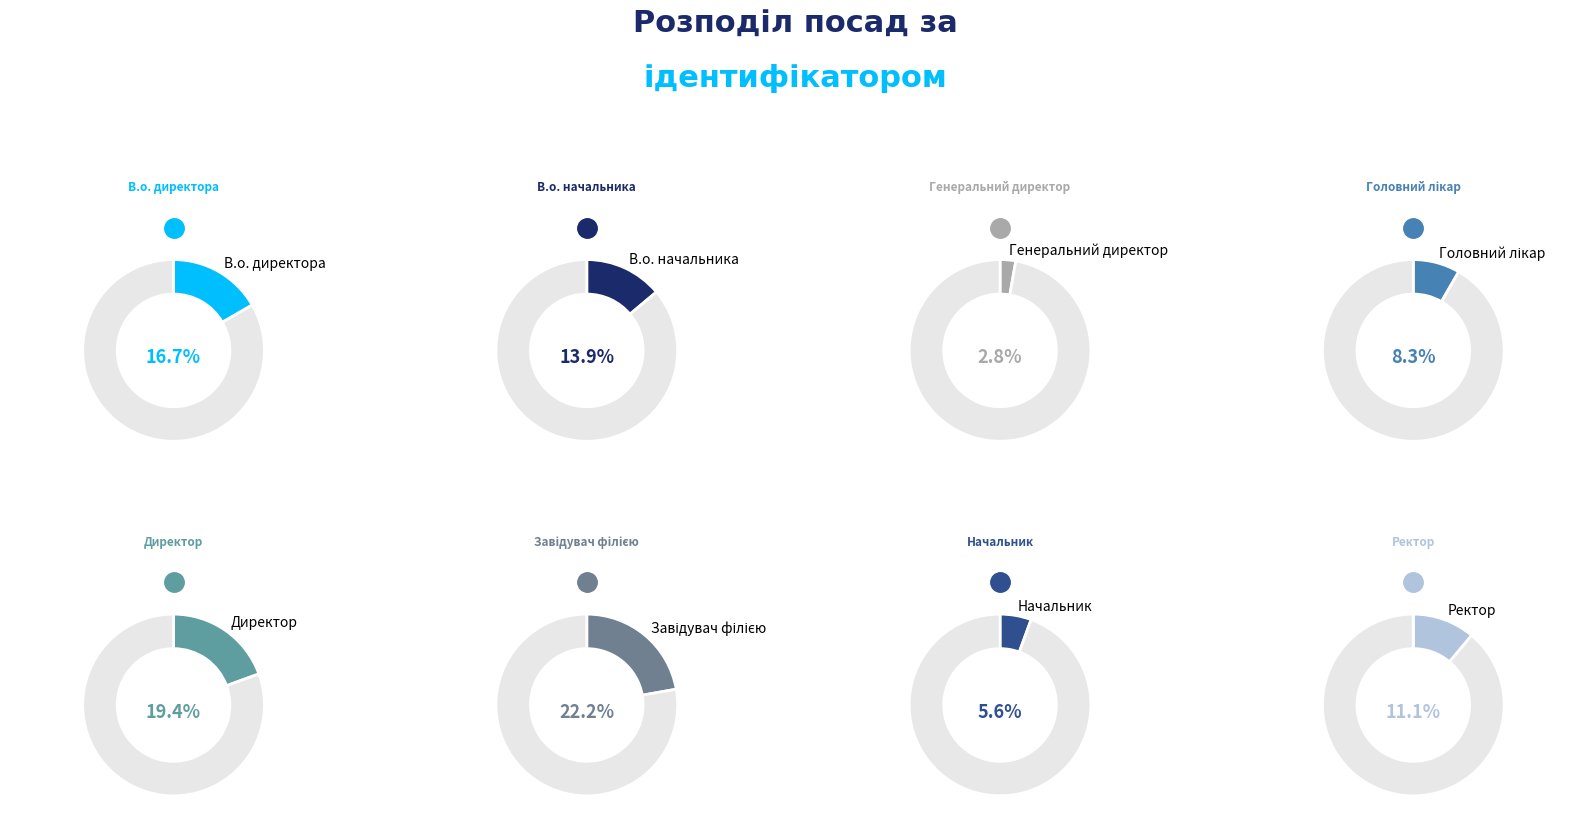

How much of the chart is everything except Завідувач філією?

77.8%